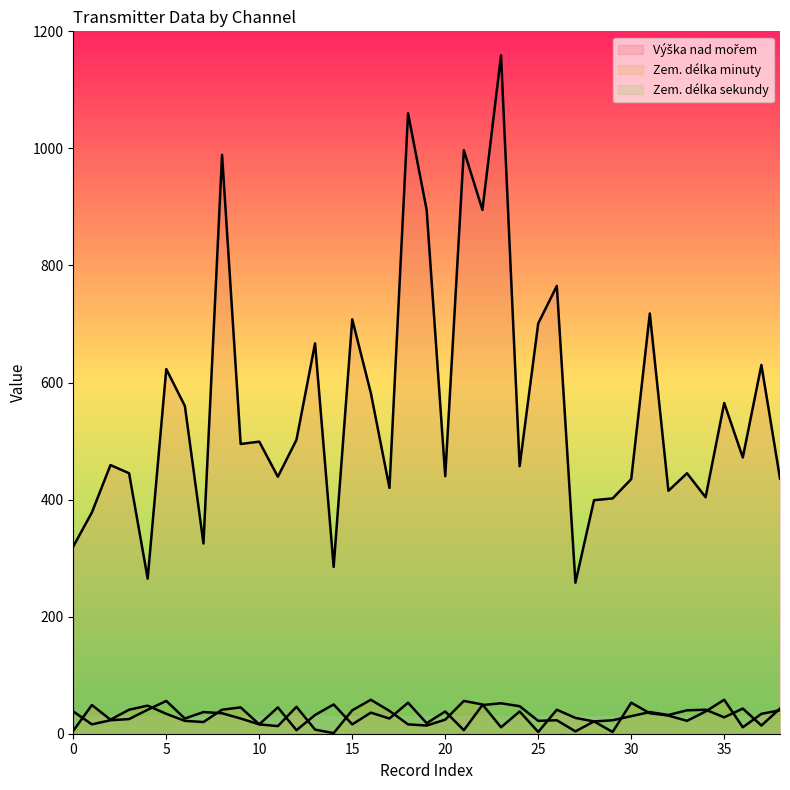

How many lines are shown in the chart?

3